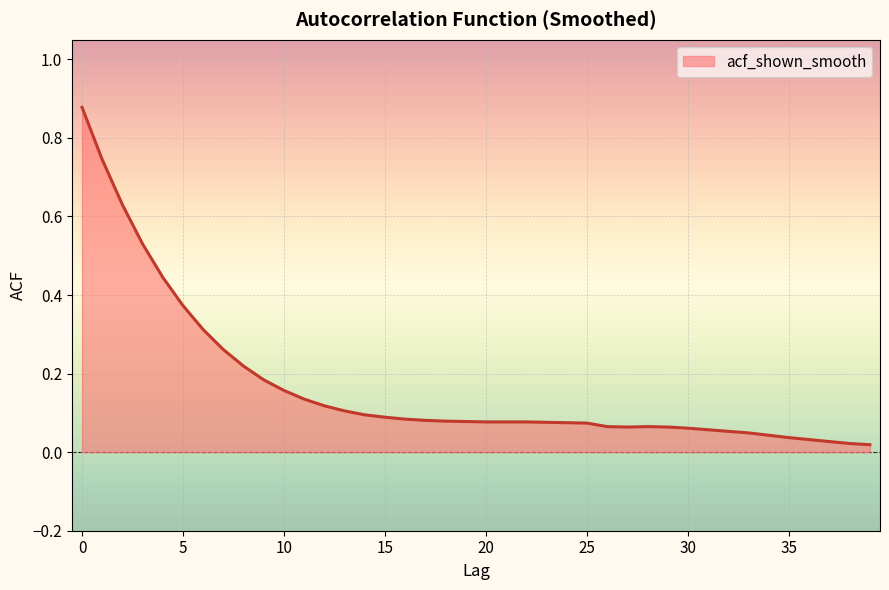

What is the difference between the maximum and second lowest values?

0.9